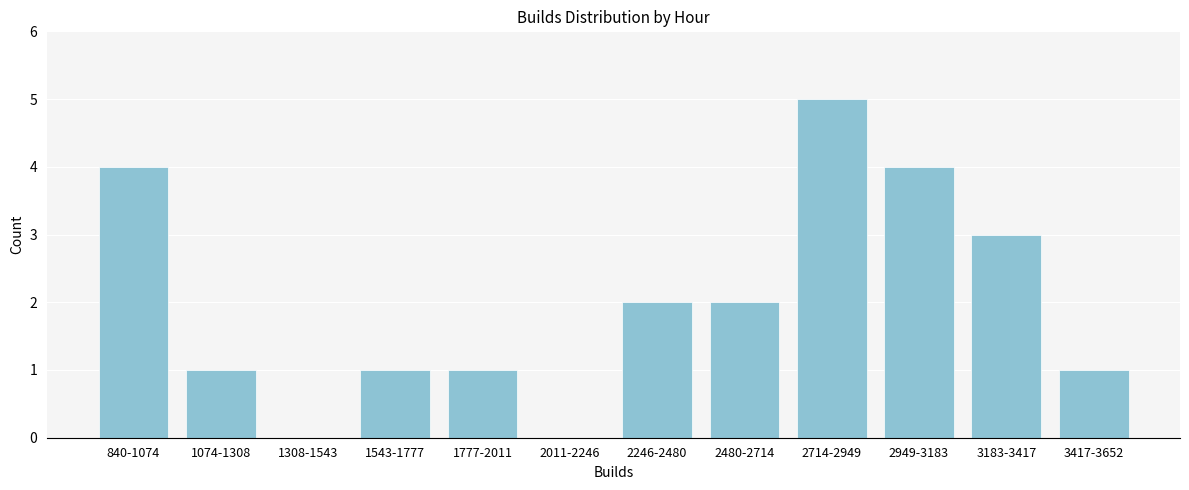

Reading right to left, list all the values displayed in this chart.

3417-3652=1	3183-3417=3	2949-3183=4	2714-2949=5	2480-2714=2	2246-2480=2	2011-2246=0	1777-2011=1	1543-1777=1	1308-1543=0	1074-1308=1	840-1074=4